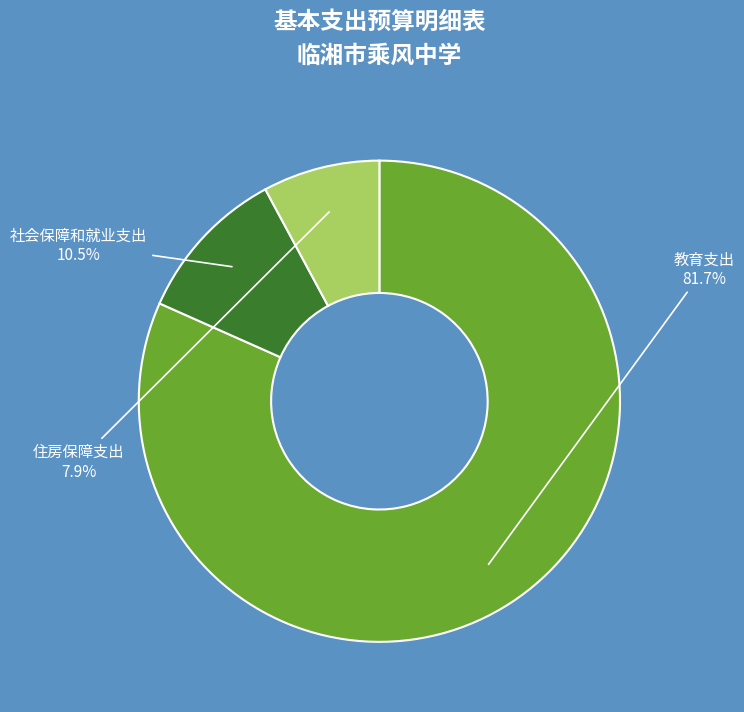

Which slice is the largest?

教育支出